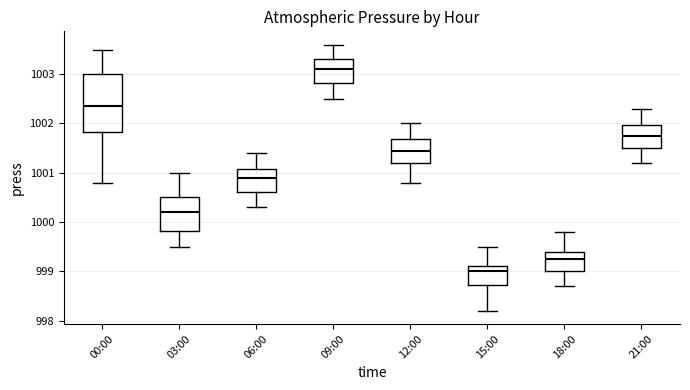

Reading left to right, read every box against the y-axis: the position of its median line, the range the box covers, and the ends of its whiskers. The values are not printed on the chart, so give them approximately, as read against the axis.

00:00: median 1002.4, box 1001.8 to 1003.0, whiskers 1000.8 to 1003.5
03:00: median 1000.2, box 999.8 to 1000.5, whiskers 999.5 to 1001.0
06:00: median 1000.9, box 1000.6 to 1001.1, whiskers 1000.3 to 1001.4
09:00: median 1003.1, box 1002.8 to 1003.3, whiskers 1002.5 to 1003.6
12:00: median 1001.5, box 1001.2 to 1001.7, whiskers 1000.8 to 1002.0
15:00: median 999.0, box 998.7 to 999.1, whiskers 998.2 to 999.5
18:00: median 999.3, box 999.0 to 999.4, whiskers 998.7 to 999.8
21:00: median 1001.8, box 1001.5 to 1002.0, whiskers 1001.2 to 1002.3